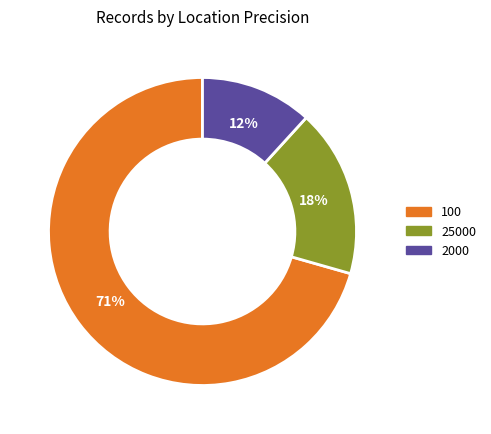

To the nearest percent, what is the average slice percentage?

33%